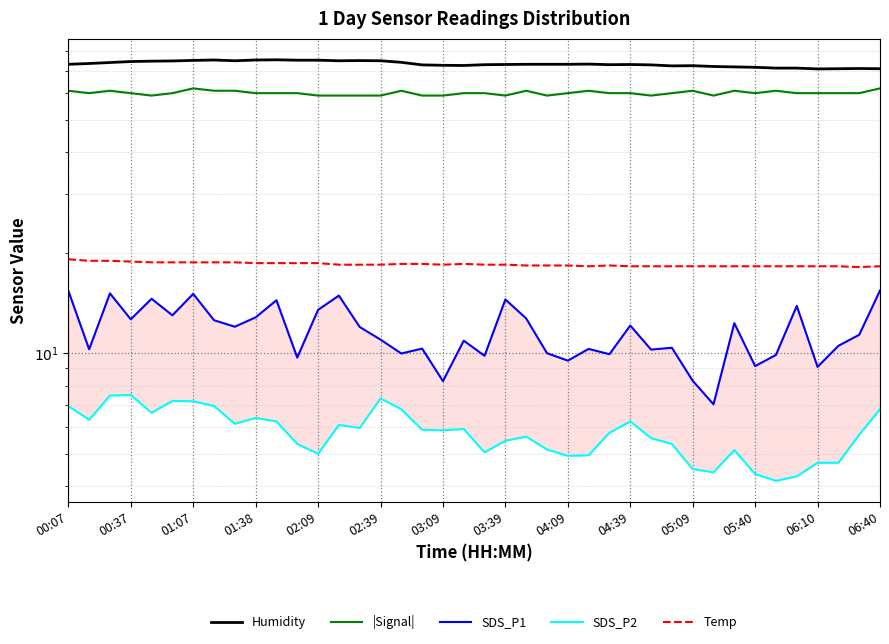

Does the chart have visible grid lines?

Yes